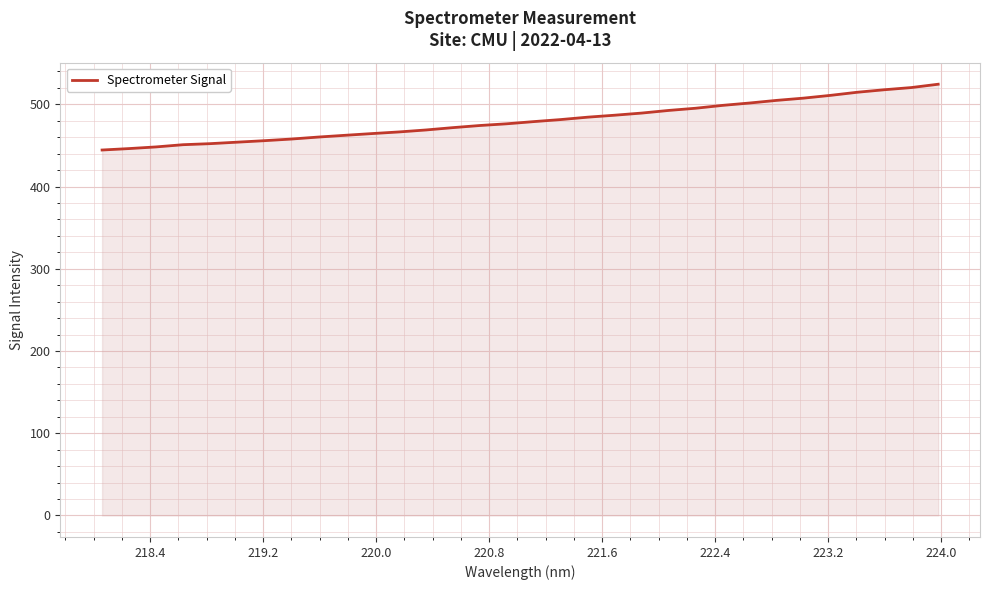

What is the difference between the maximum and minimum values?

80.0